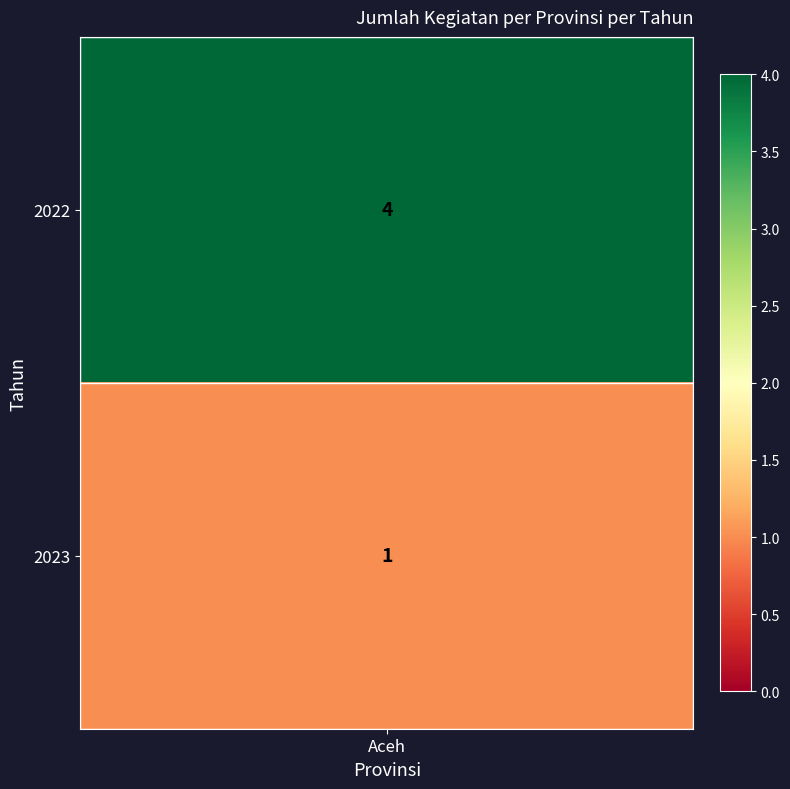

Rank the categories by value from lowest to highest.

1, 0